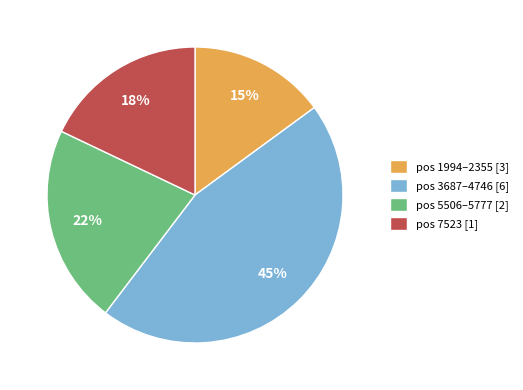

Approximately how many times larger is the value at pos 7523 [1] compared to pos 1994–2355 [3]?

1.2